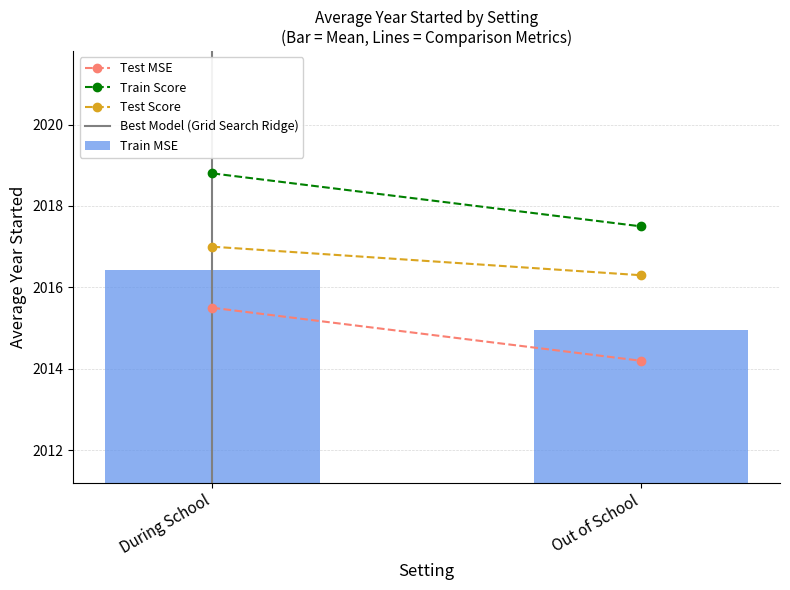

What is the change in value from During School to Out of School?

-1.5